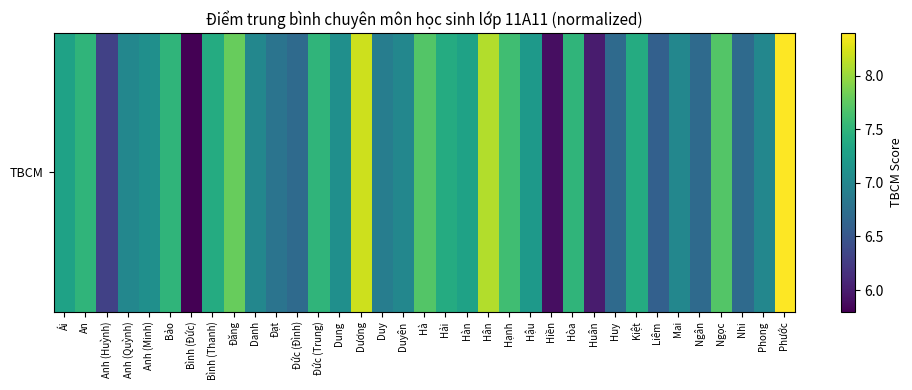

True or false: the data shows 7.1 at Dung.

True